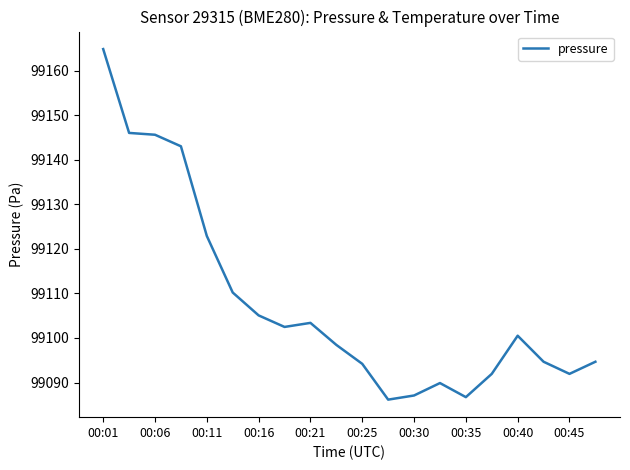

What is the greatest value displayed?

99164.8